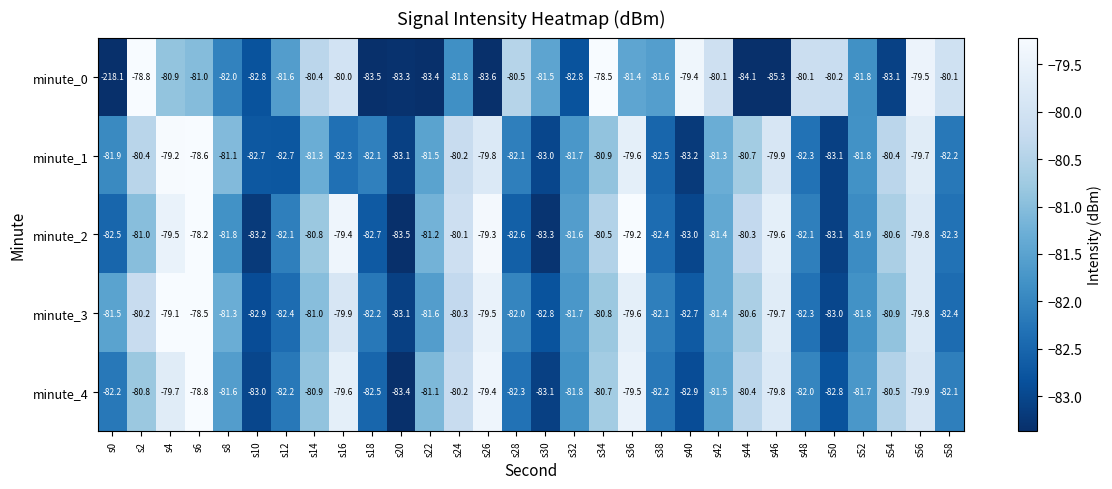

Is the value of minute_3 at s36 greater than the value of minute_1 at s56?

Yes